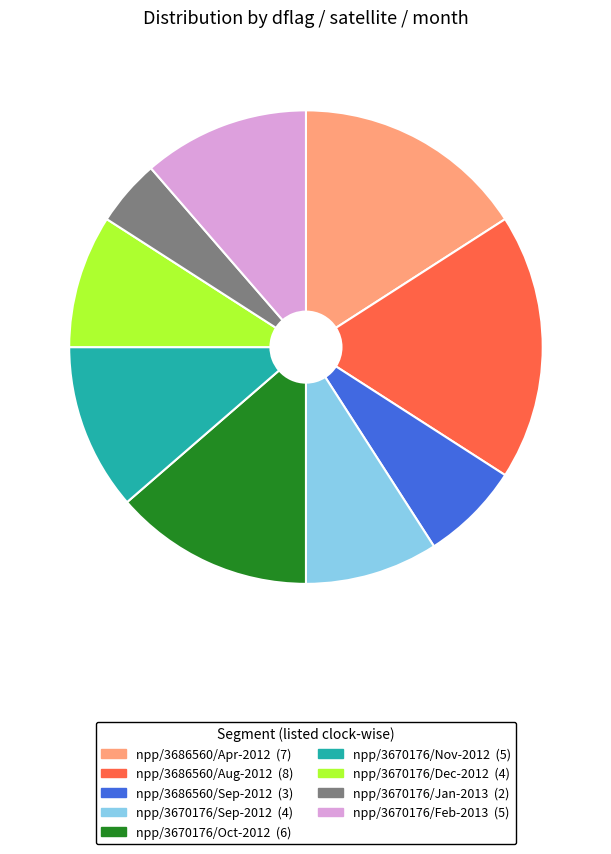

Is there any slice that represents more than half of the pie?

No